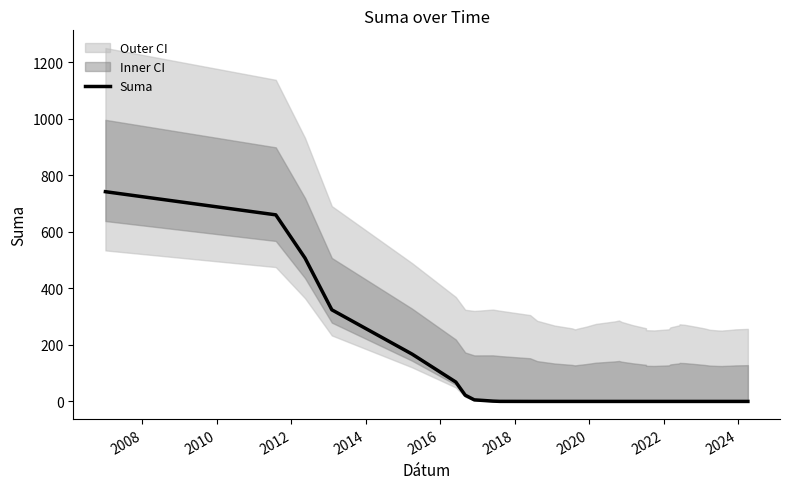

Reading left to right, transcribe all the data shown in this chart.

742.6	660.6	507.6	324.4	167.4	68.6	22.1	5.5	1.1	0.2	0.0	0.0	0.0	0.0	0.0	0.0	0.0	0.0	0.0	0.0	0.0	0.0	0.0	0.0	0.0	0.0	0.0	0.0	0.0	0.0	0.0	0.0	0.0	0.0	0.0	0.0	0.0	0.0	0.0	0.0